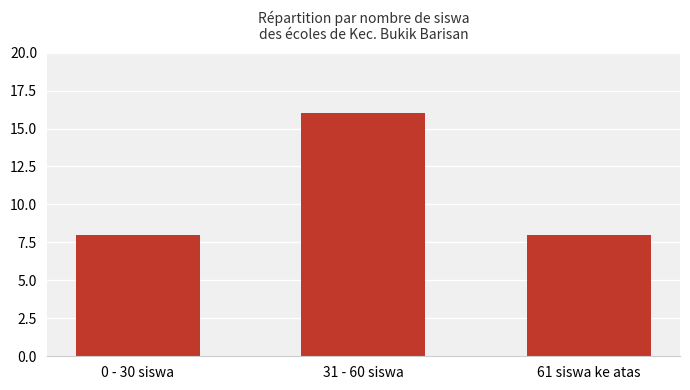

What is the change in value from 31 - 60 siswa to 61 siswa ke atas?

-8